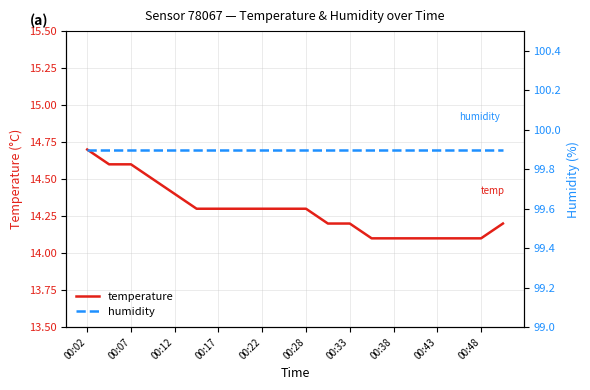

Which series has the widest spread of values?

temperature